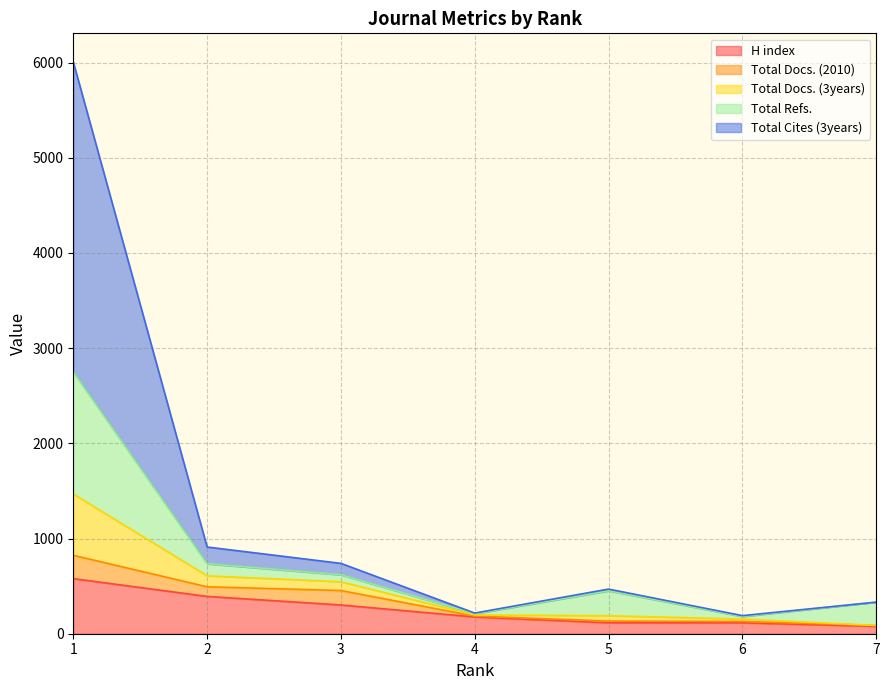

What is the maximum value for H index?

579